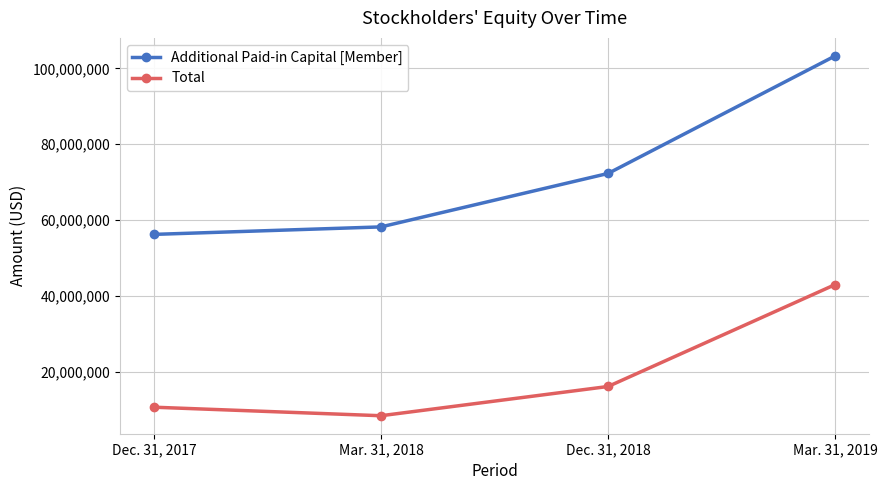

How many lines are shown in the chart?

2